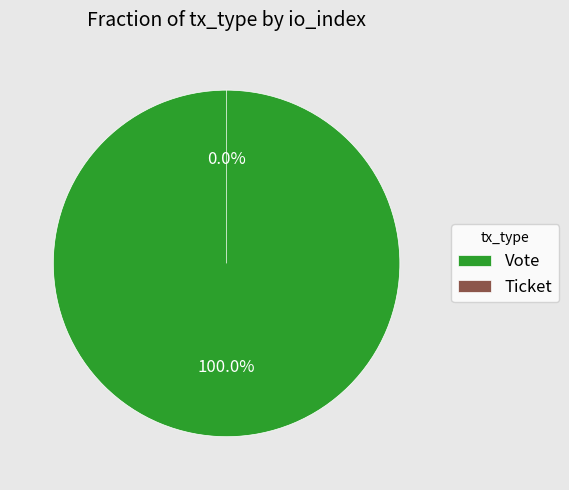

Do Vote and Ticket together represent more than half of the pie?

Yes